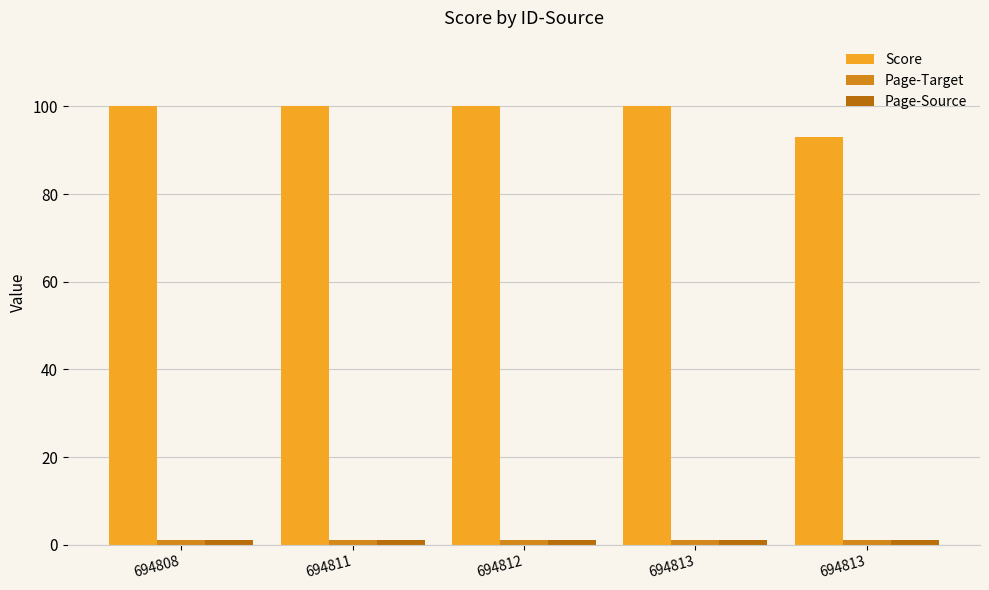

Count the number of data series in this chart.

3